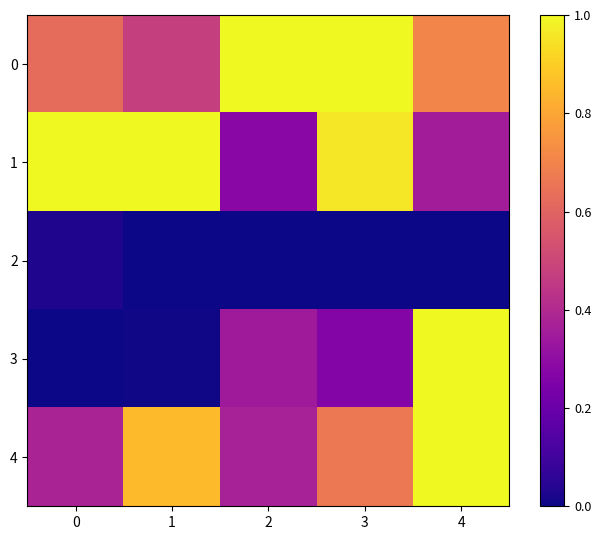

How many distinct data groups are displayed?

5